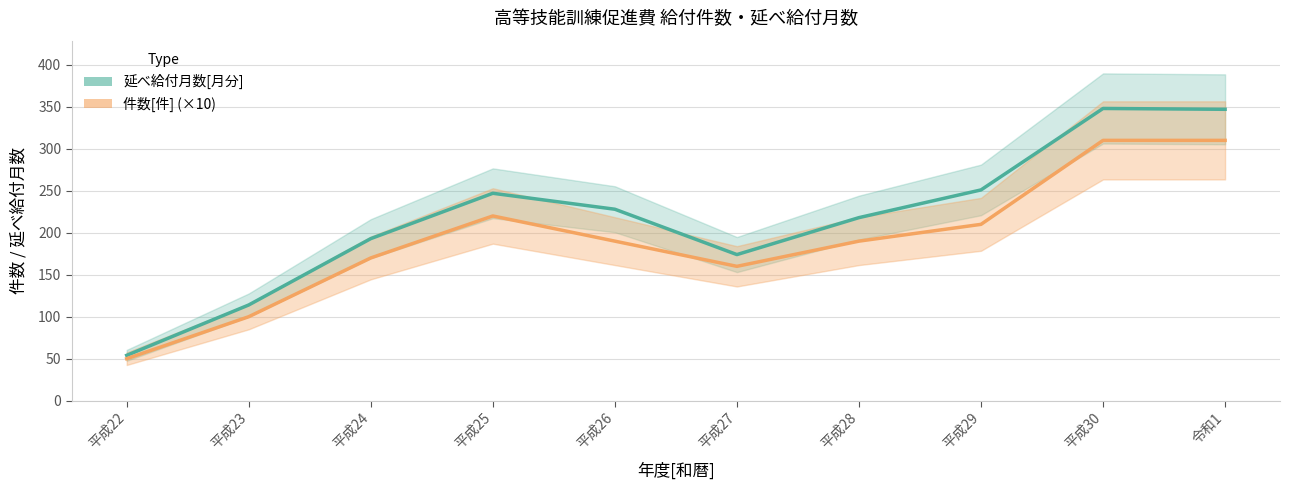

True or false: 件数[件] and 延べ給付月数[月分] cross at least once.

False